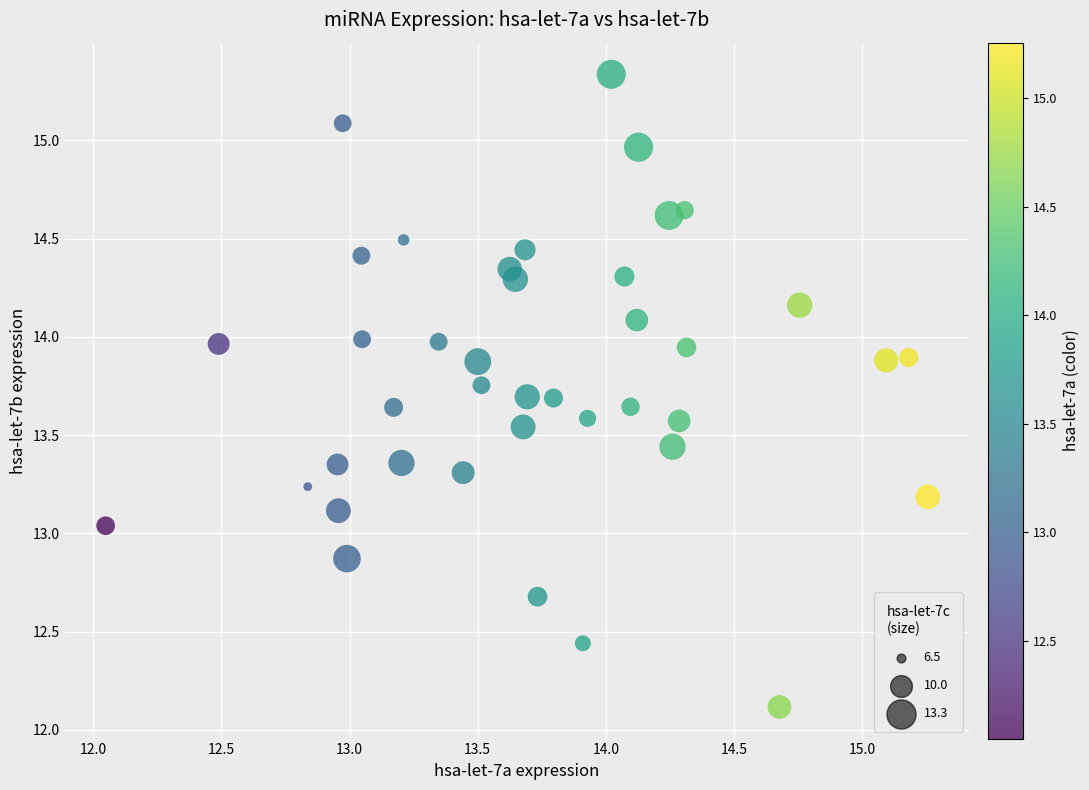

What is the range of X values (max minus min)?

3.2